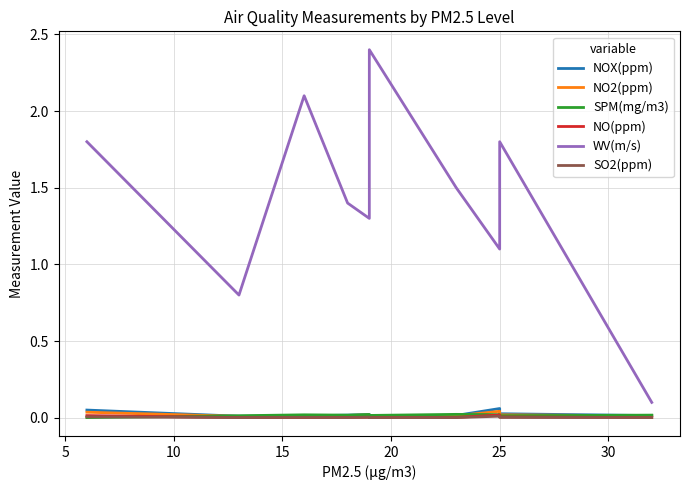

What is the sum of all NOX(ppm) values?

0.2